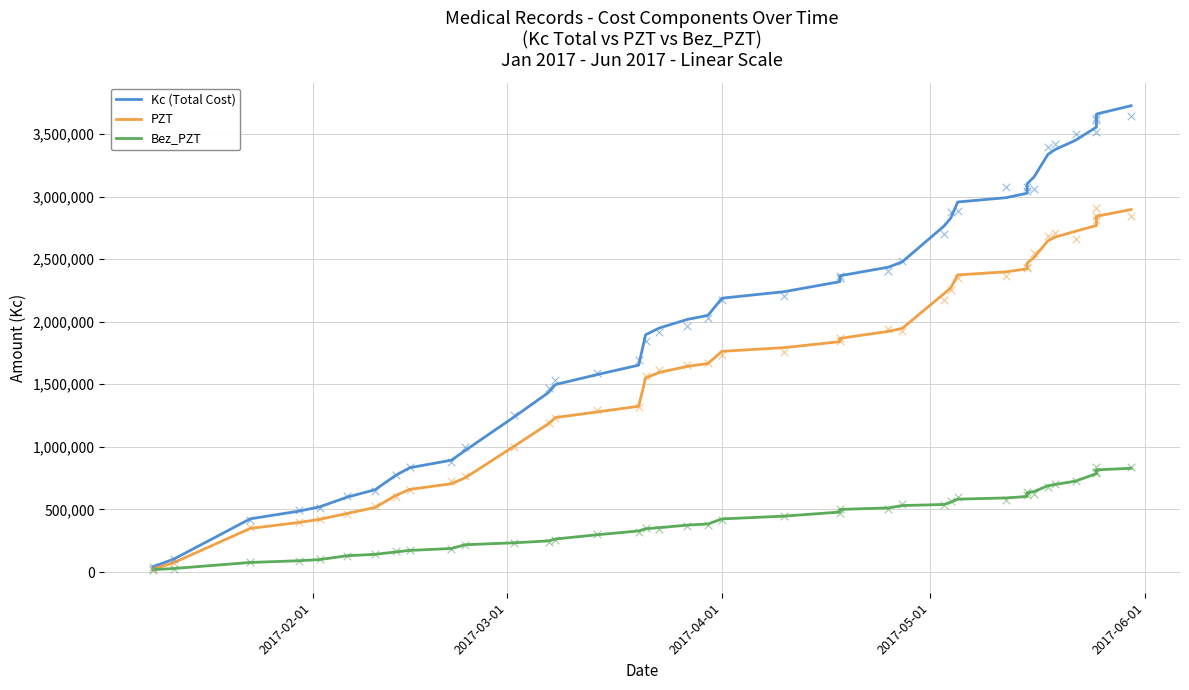

Is the value of PZT at 16 greater than the value of Kc (Total Cost) at 11?

Yes